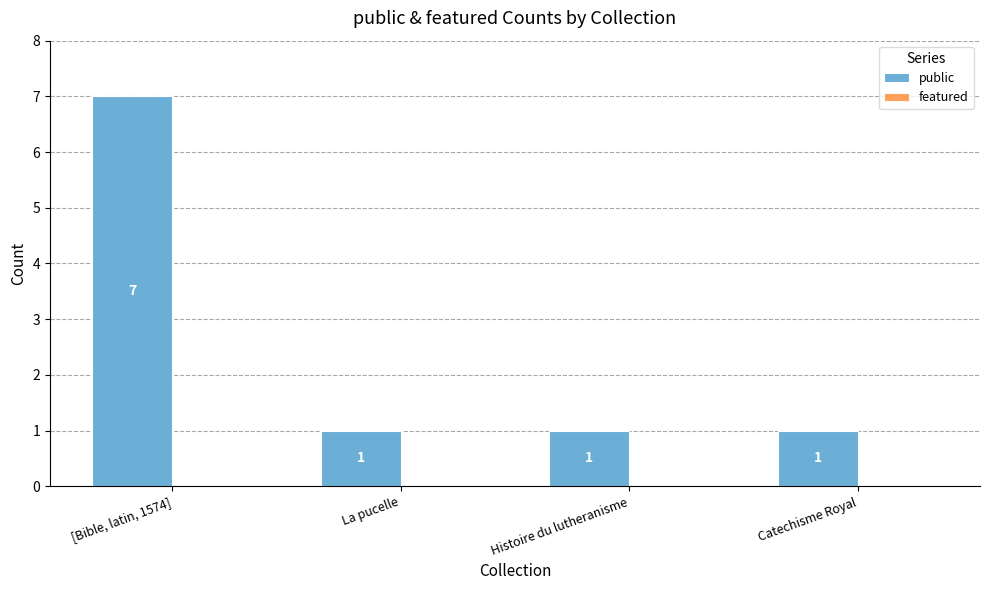

What is the maximum value shown in the chart?

7